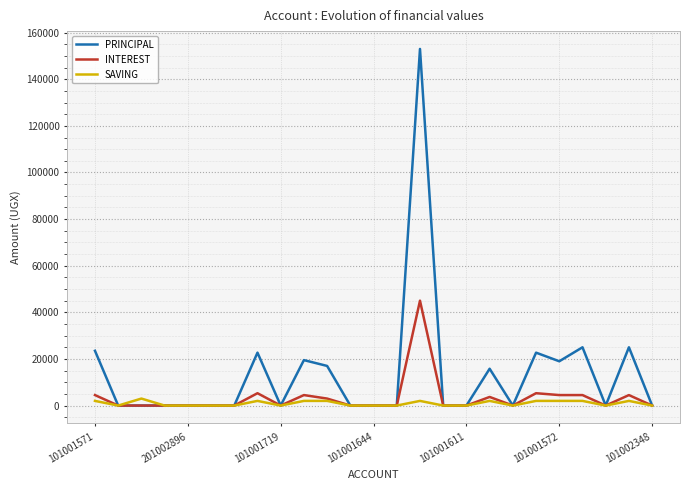

What is the average value of the PRINCIPAL series?

13728